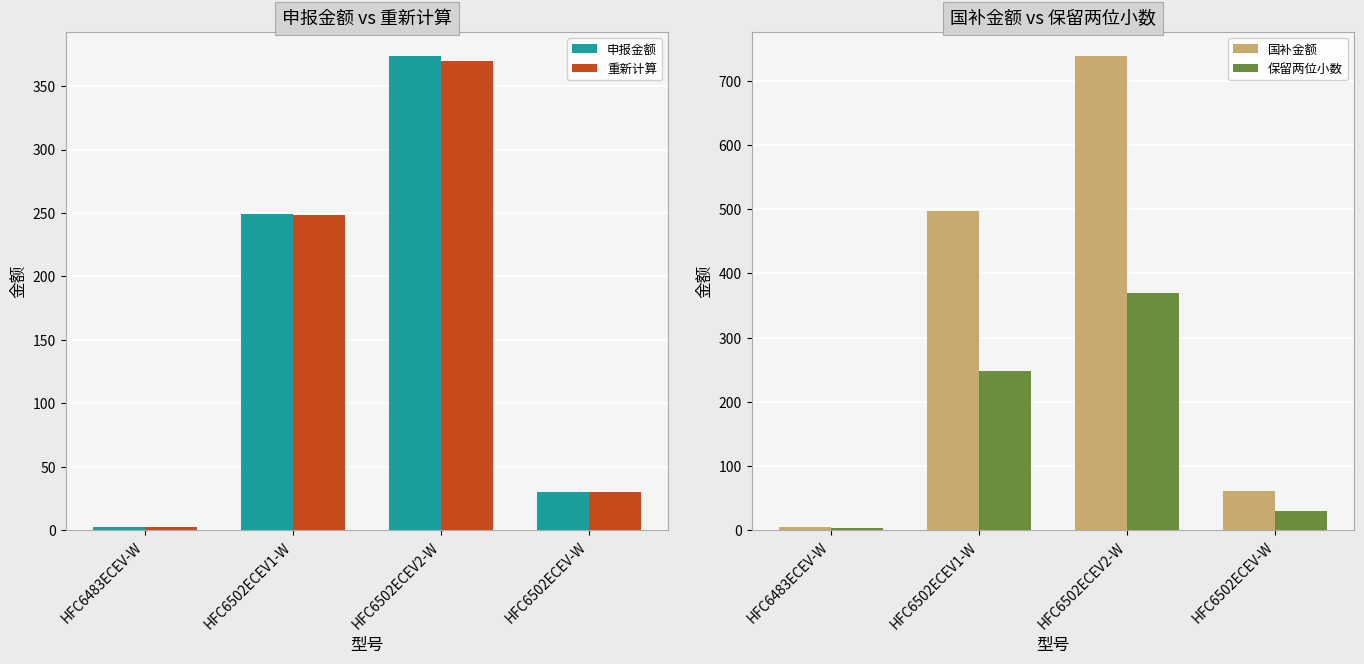

Rank the categories by 申报金额 value from lowest to highest.

HFC6483ECEV-W, HFC6502ECEV-W, HFC6502ECEV1-W, HFC6502ECEV2-W